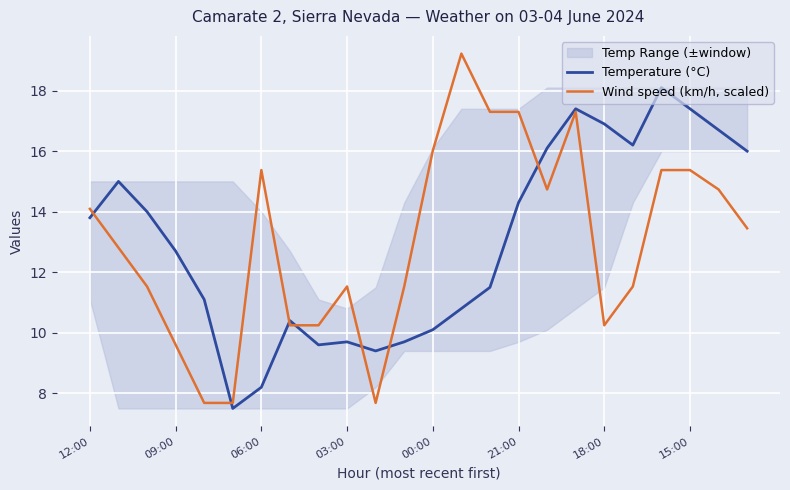

At which category is the sum across all series the highest?

17